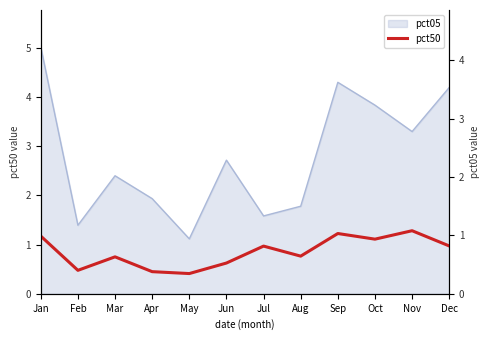

How many points are higher than both their immediate neighbors (excluding endpoints)?

4